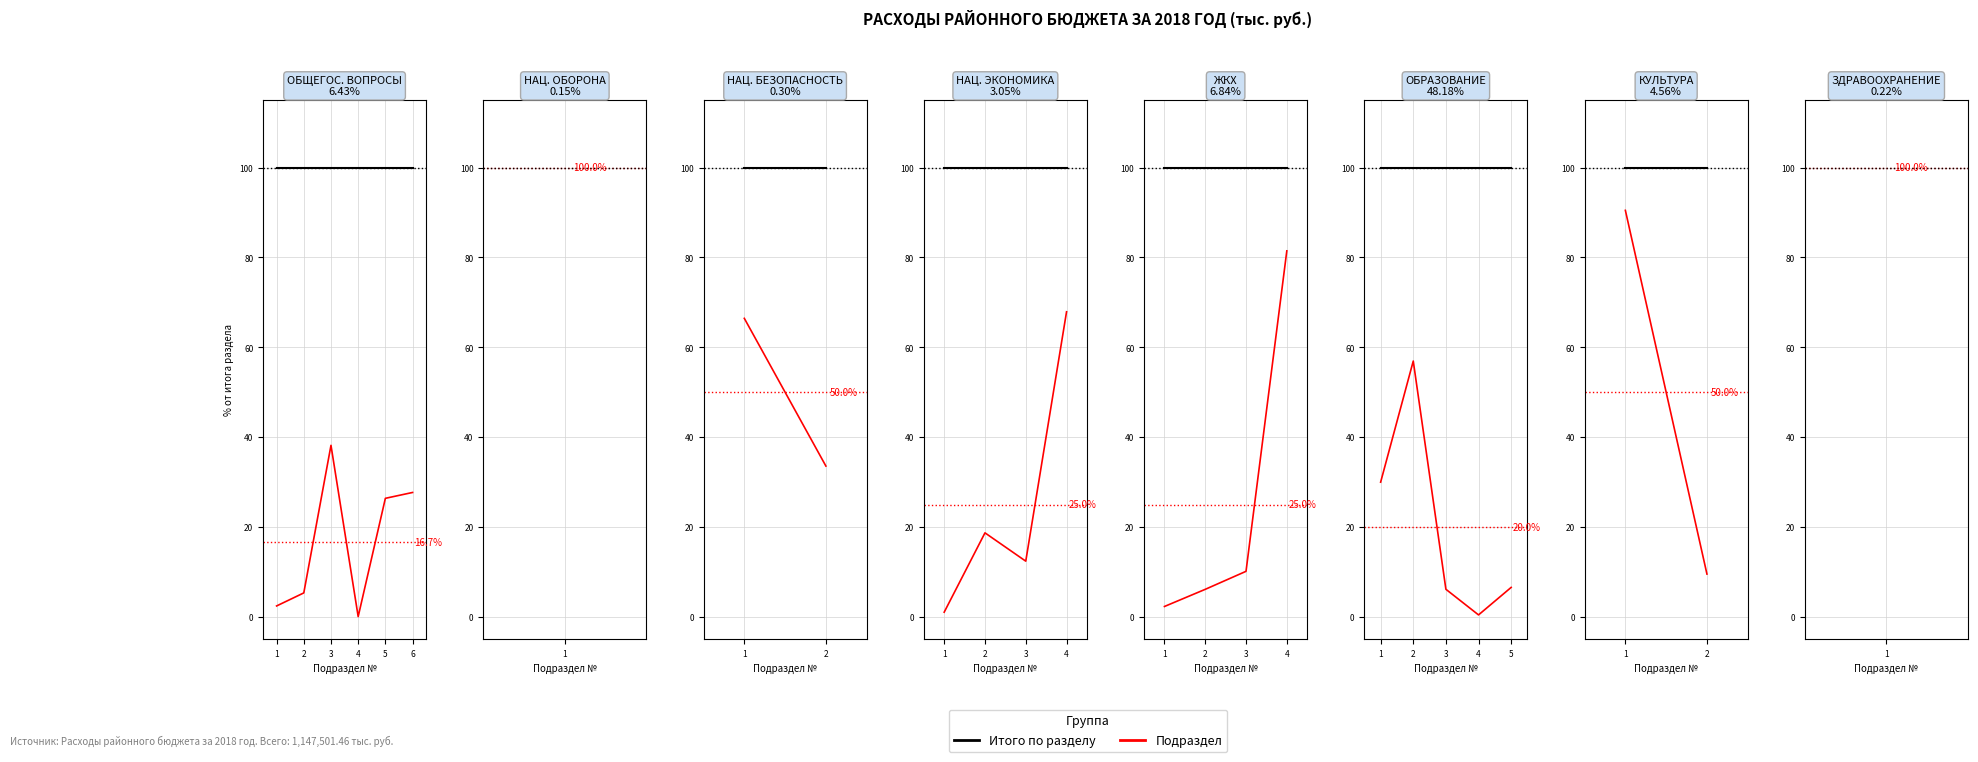

True or false: Итого (раздел) has a value of 100.0 at 1.

True